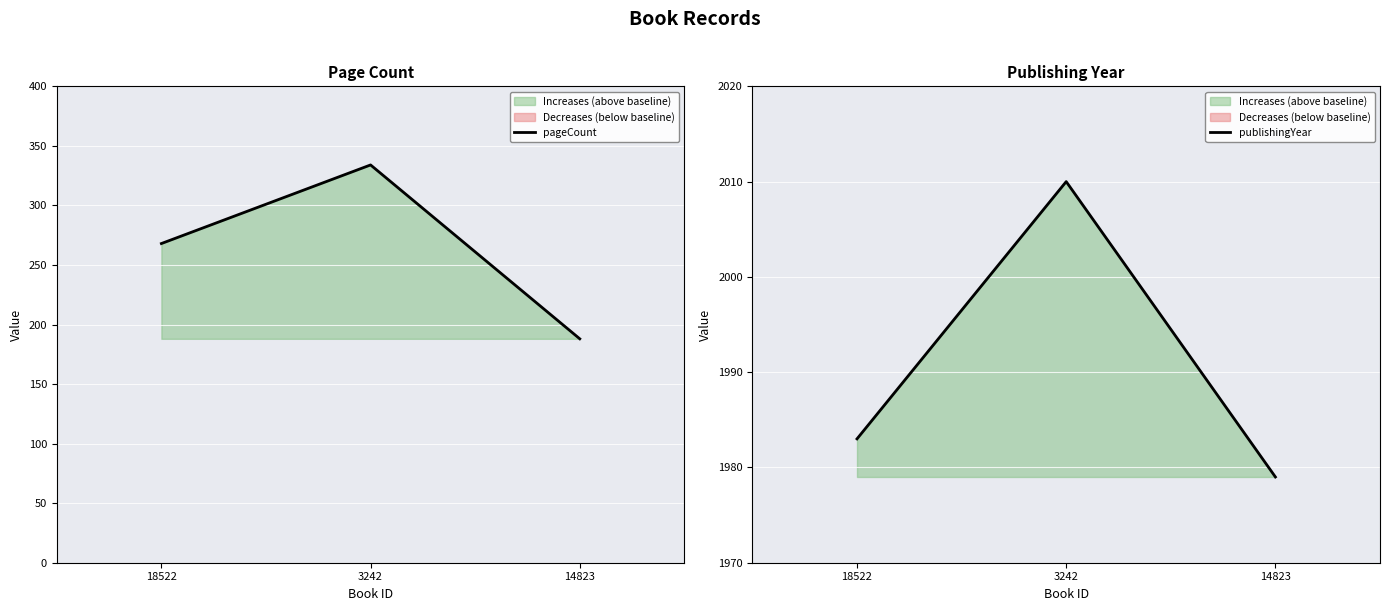

How many values in the pageCount series exceed 268?

1